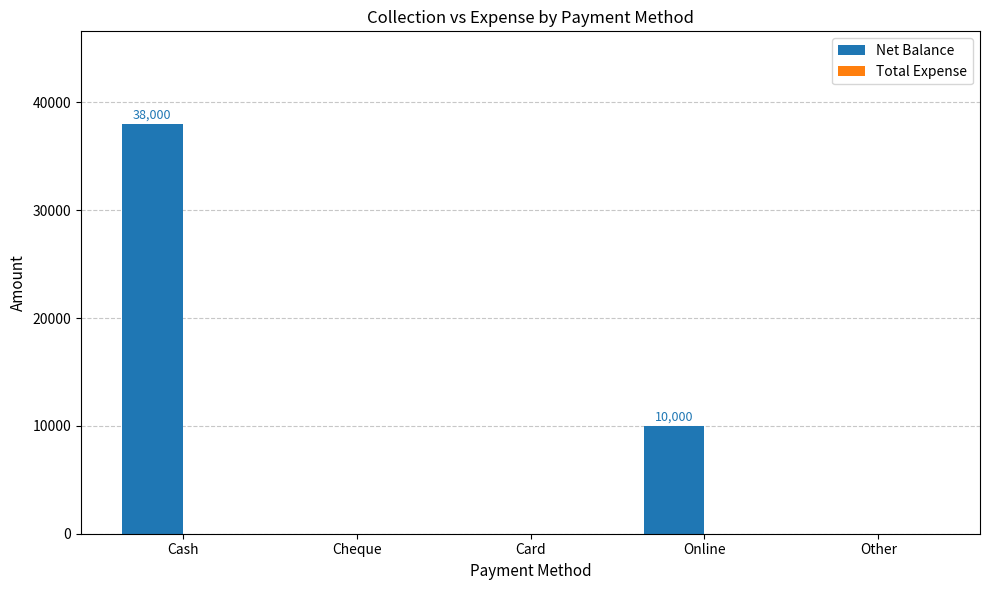

What is the greatest value displayed?

38000